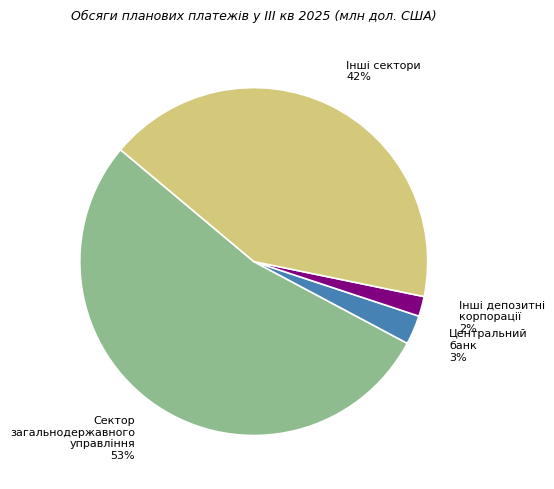

Approximately how many times larger is the value at Центральний банк compared to Інші депозитні корпорації?

1.5